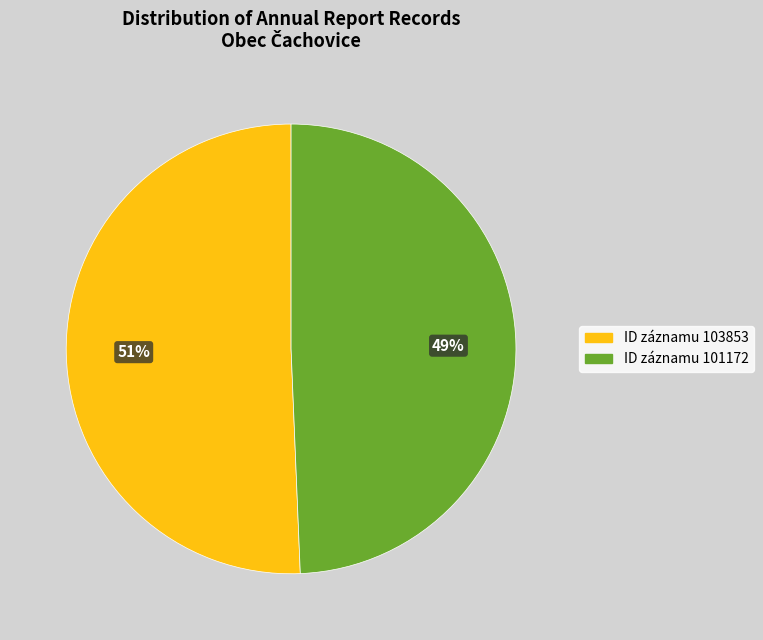

Is there any slice that represents more than half of the pie?

Yes